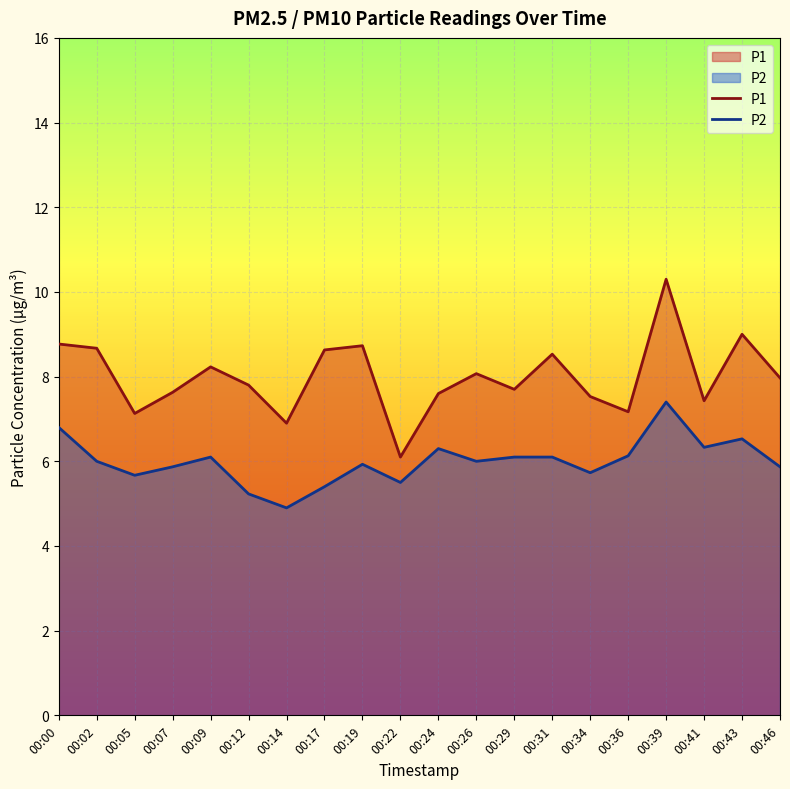

Reading left to right, list all the values displayed in this chart.

P1: 8.8	8.7	7.1	7.6	8.2	7.8	6.9	8.6	8.7	6.1	7.6	8.1	7.7	8.5	7.5	7.2	10.3	7.4	9.0	8.0
P2: 6.8	6.0	5.7	5.9	6.1	5.2	4.9	5.4	5.9	5.5	6.3	6.0	6.1	6.1	5.7	6.1	7.4	6.3	6.5	5.9